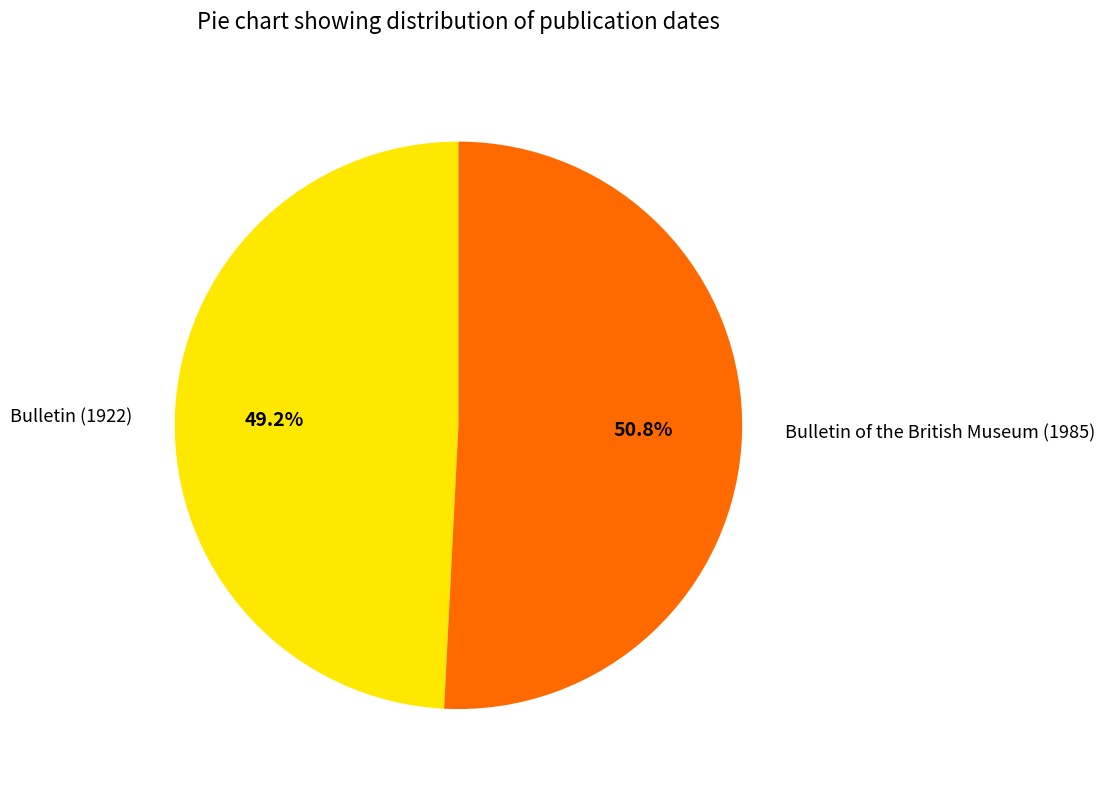

To the nearest percent, what is the combined percentage of Bulletin of the British Museum (1985) and Bulletin (1922)?

100%